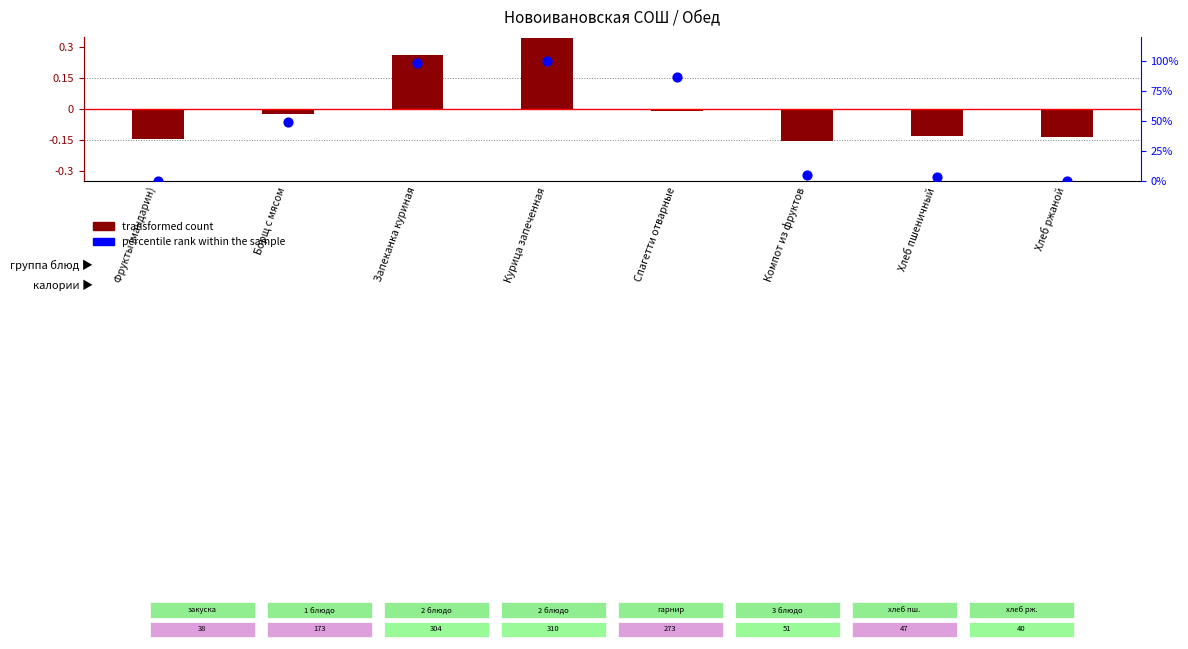

Which series has the widest spread of Y values?

percentile rank within the sample